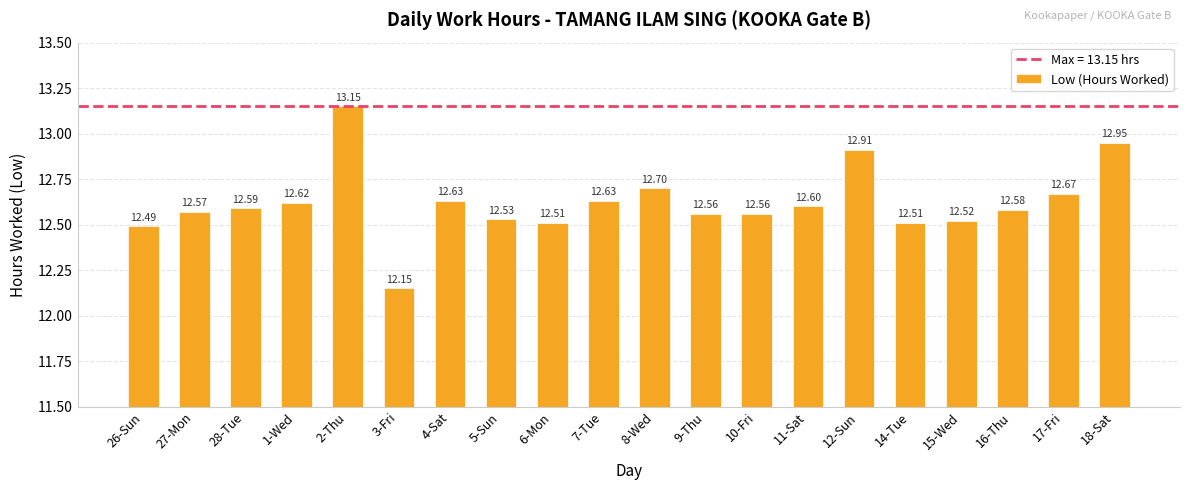

The chart shows a value of 17.3 at 16-Thu. True or false?

False